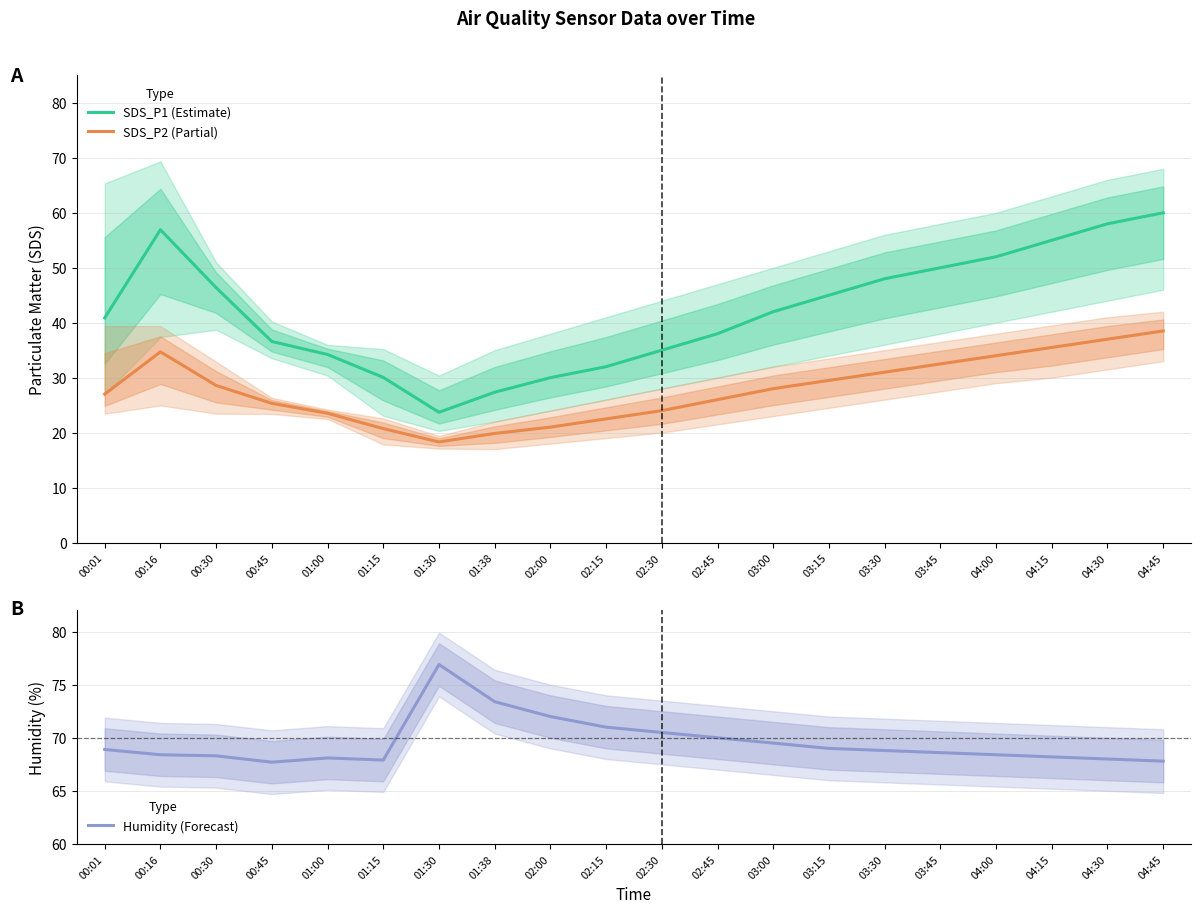

List the series in order of their peak value, lowest first.

SDS_P2 (Partial), SDS_P1 (Estimate), Humidity (Forecast)